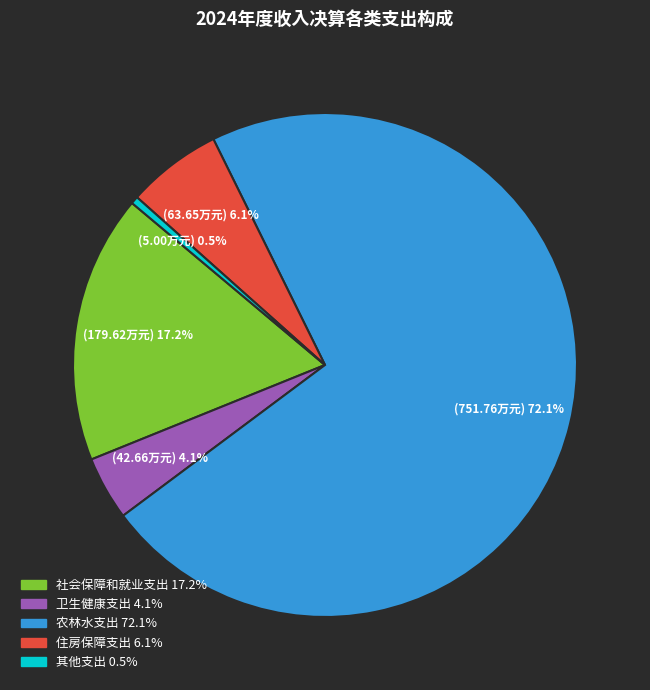

Count the number of slices in the pie.

5